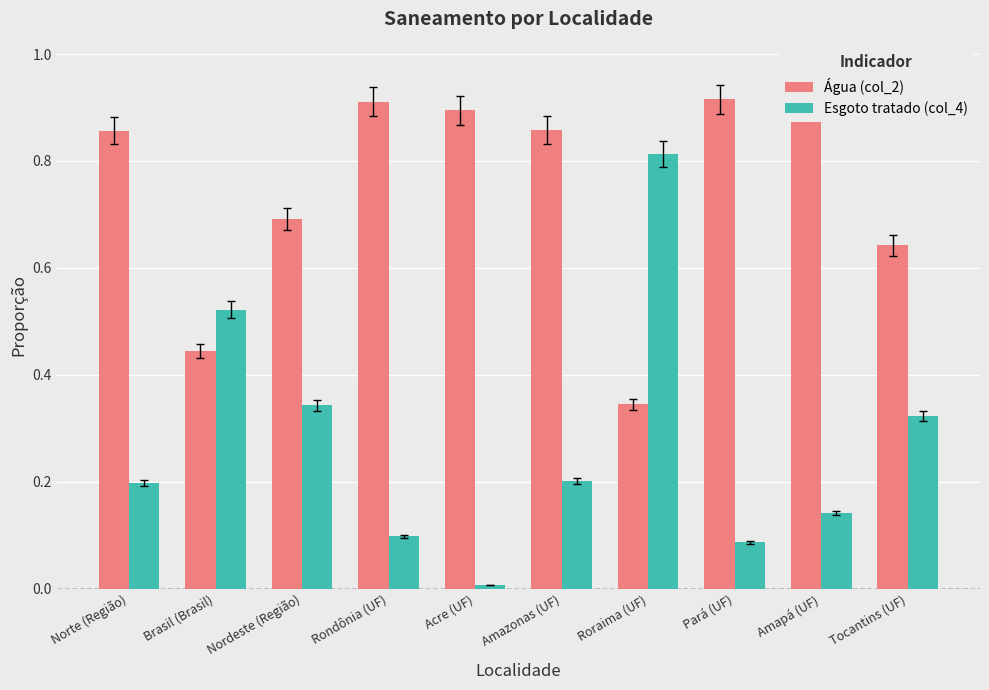

List the series in order of their overall mean, lowest first.

Esgoto tratado (col_4), Água (col_2)